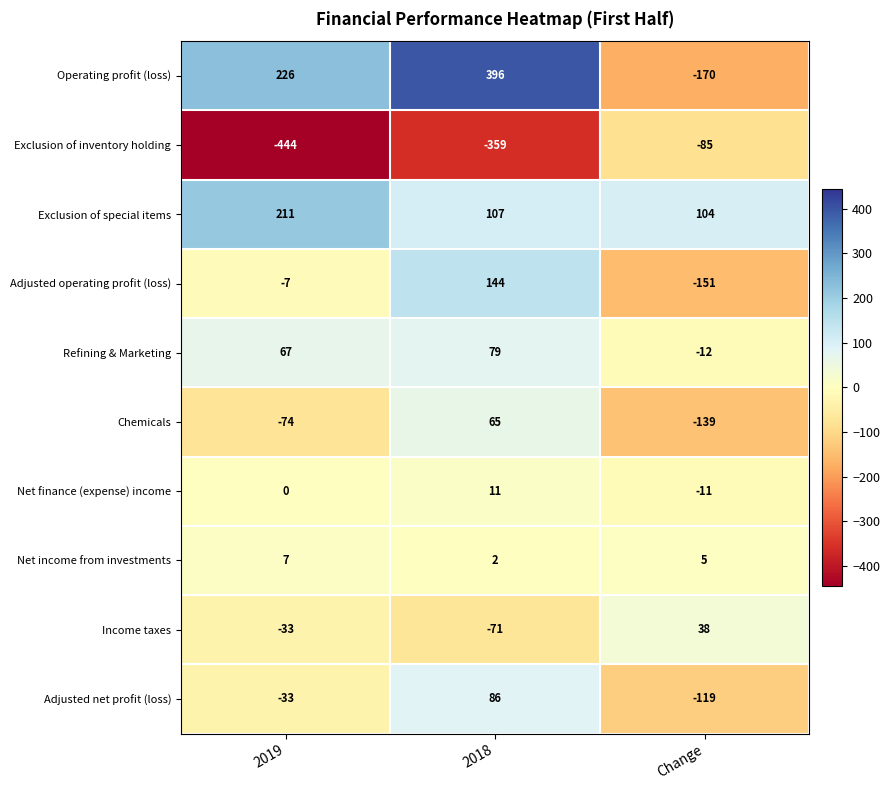

How many Operating profit (loss) values are between -170 and 396?

3